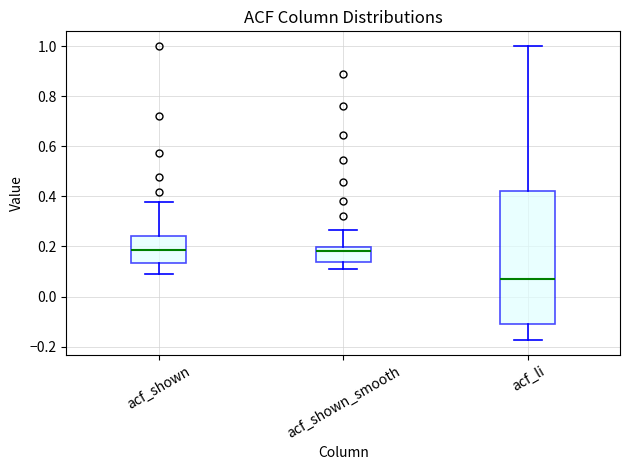

Reading left to right, transcribe this box plot: for each box, give where its median line is, the range the box spans, and where its two whiskers end, as read against the y-axis. The values are not printed on the chart, so give them approximately, as read against the axis.

acf_shown: median 0.18, box 0.14 to 0.24, whiskers 0.10 to 0.38
acf_shown_smooth: median 0.18, box 0.14 to 0.20, whiskers 0.10 to 0.26
acf_li: median 0.08, box -0.10 to 0.42, whiskers -0.18 to 1.00